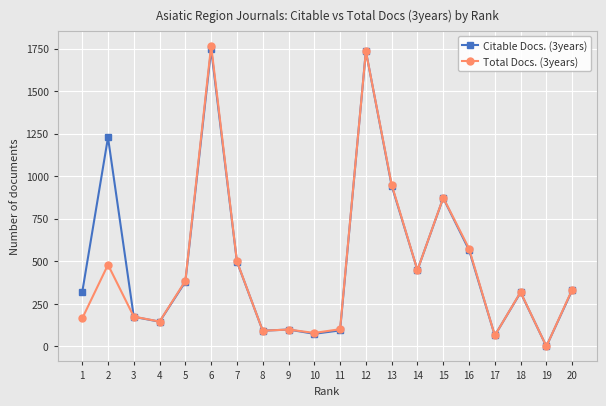

List the series in order of their overall mean, highest first.

Citable Docs. (3years), Total Docs. (3years)